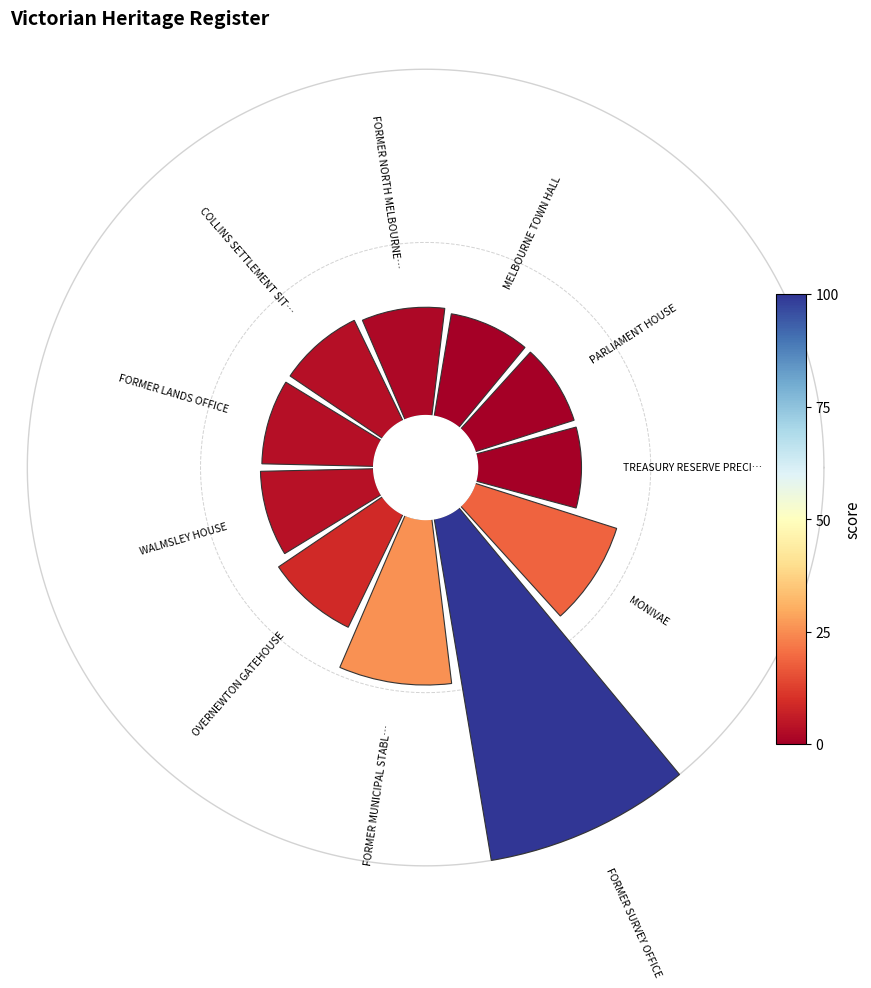

How many slices are in this pie chart?

11